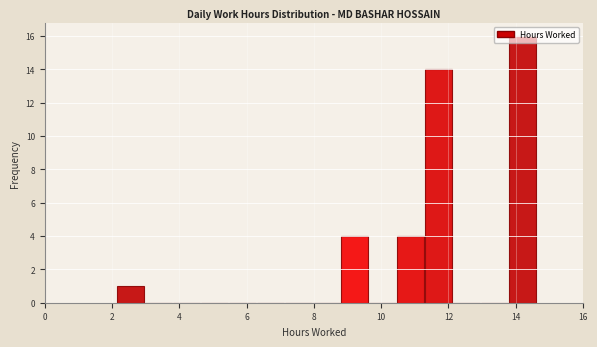

Reading left to right, transcribe this chart: for each bar, give the range it covers on the x-axis and its height. Neither the bar edges nor the heights are printed on the chart, so give them approximately, as read against the axes.

2.2 to 3.0: 1
3.0 to 3.8: 0
3.8 to 4.6: 0
4.6 to 5.4: 0
5.4 to 6.4: 0
6.4 to 7.2: 0
7.2 to 8.0: 0
8.0 to 8.8: 0
8.8 to 9.6: 4
9.6 to 10.4: 0
10.4 to 11.2: 4
11.2 to 12.2: 14
12.2 to 13.0: 0
13.0 to 13.8: 0
13.8 to 14.6: 16